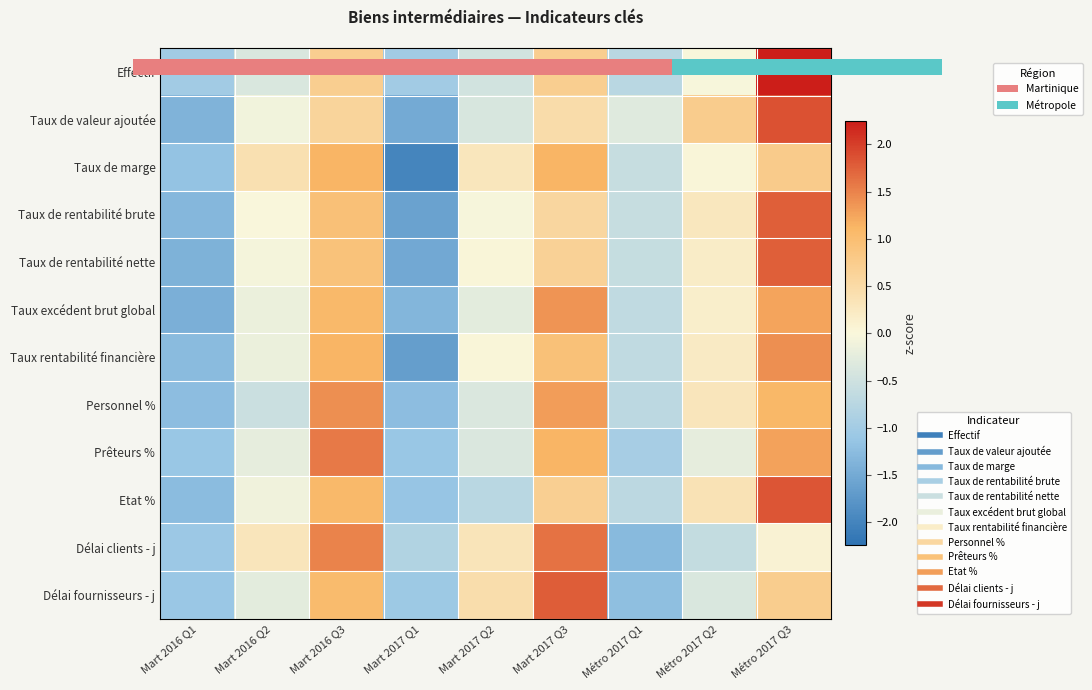

Where does the Prêteurs % series first go above 0?

Mart 2016 Q3